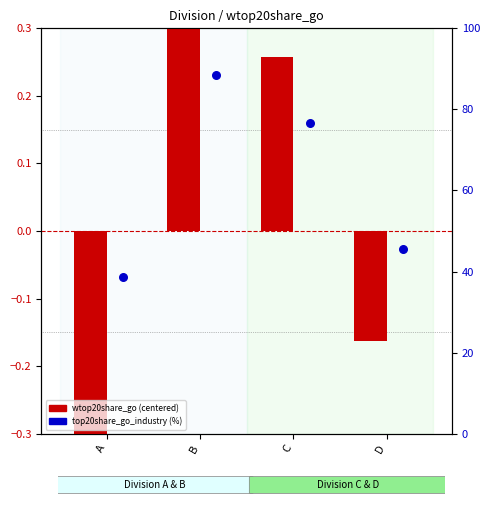

Which series reaches the minimum Y coordinate?

wtop20share_go (centered)